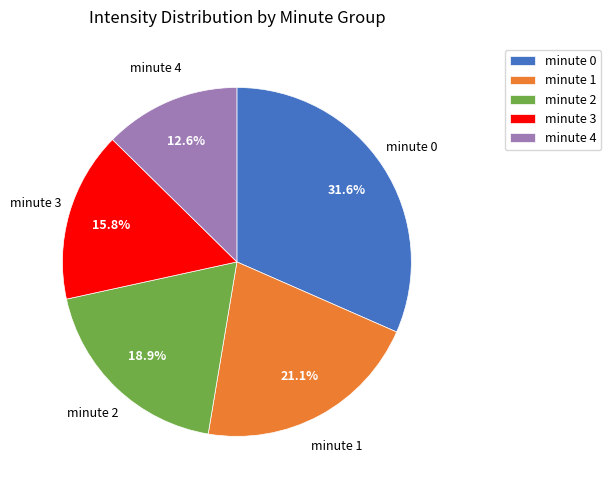

What is the smallest slice in the pie chart?

minute 4